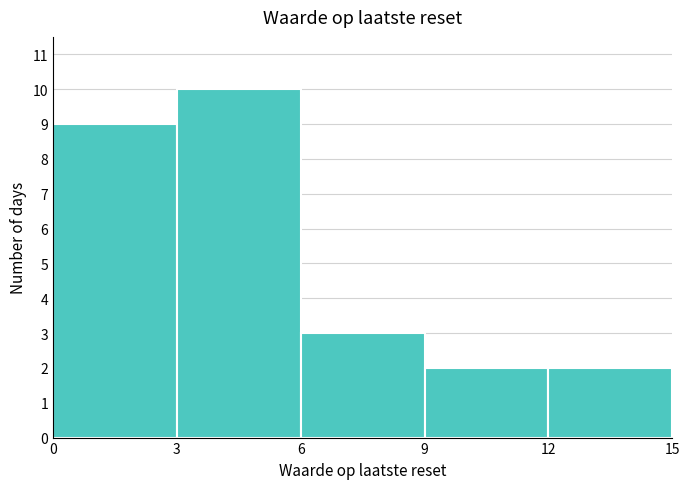

Reading left to right, transcribe this chart: for each bar, give the range it covers on the x-axis and its height. The values are not printed on the chart, so give them approximately, as read against the axis.

0 to 3: 9
3 to 6: 10
6 to 9: 3
9 to 12: 2
12 to 15: 2